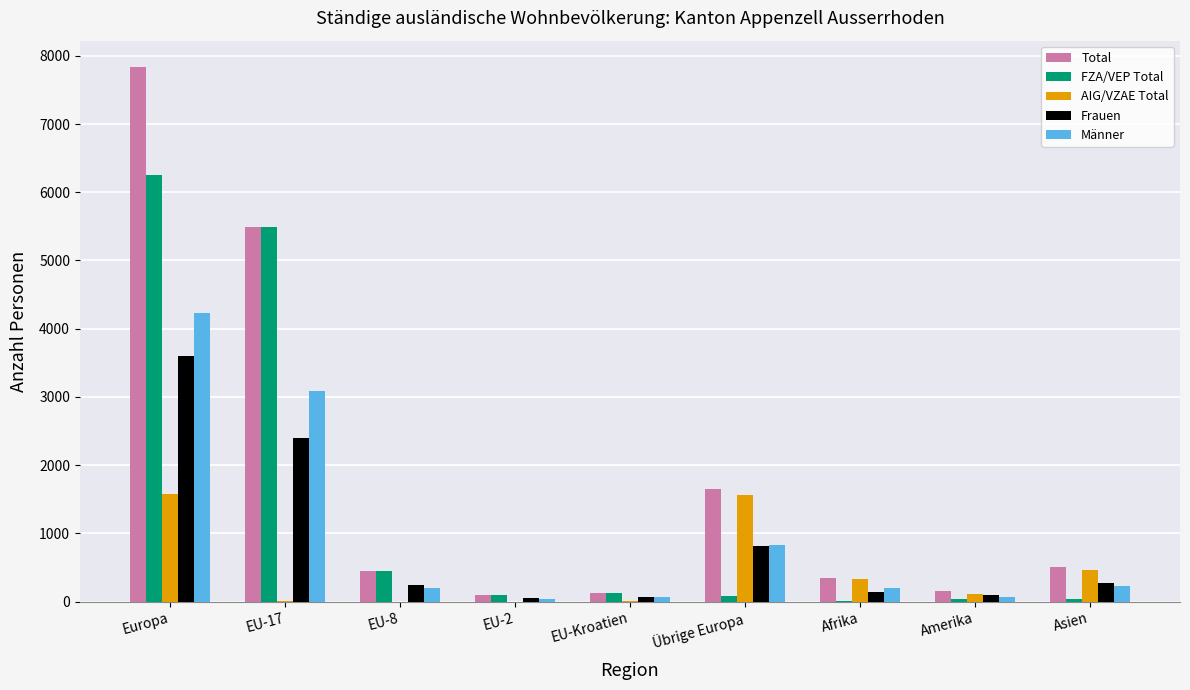

Read the Frauen value at Amerika, to the nearest 100.

100